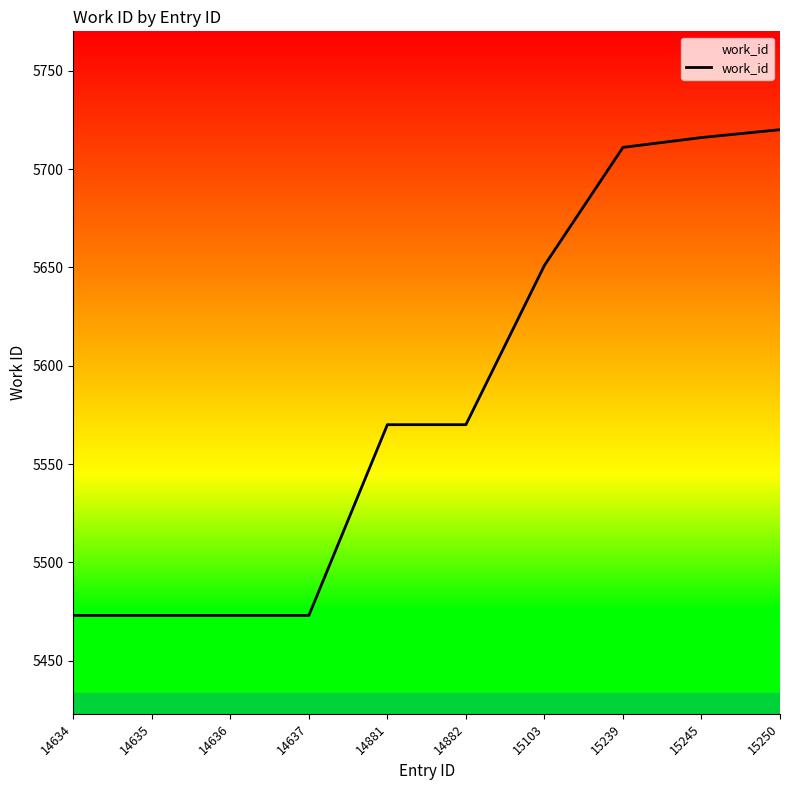

What is the minimum value shown in the chart?

5473